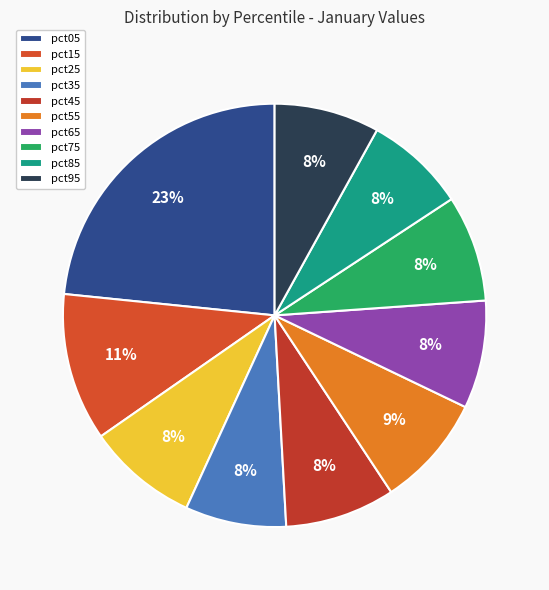

What is the smallest slice in the pie chart?

pct85